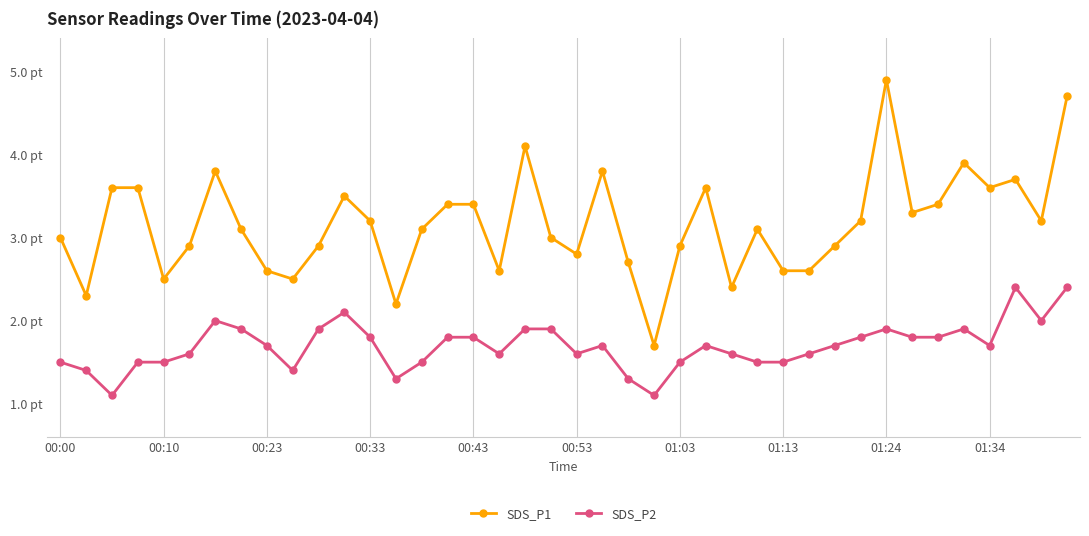

Does the chart have visible grid lines?

Yes